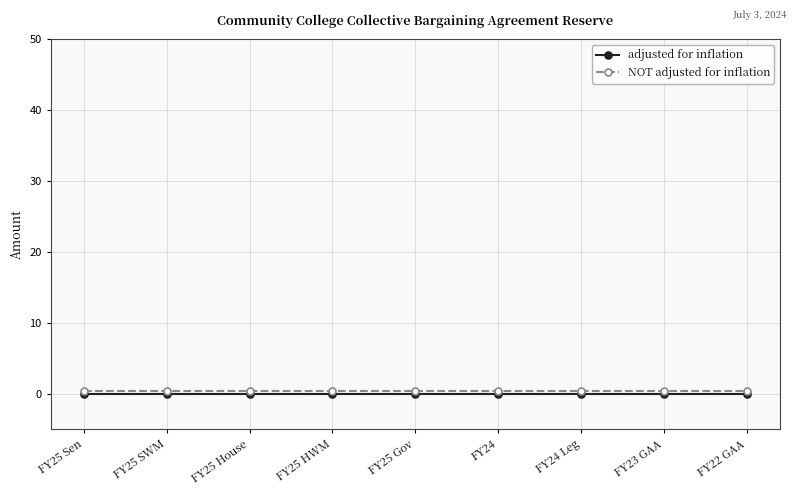

True or false: adjusted for inflation and NOT adjusted for inflation cross at least once.

False